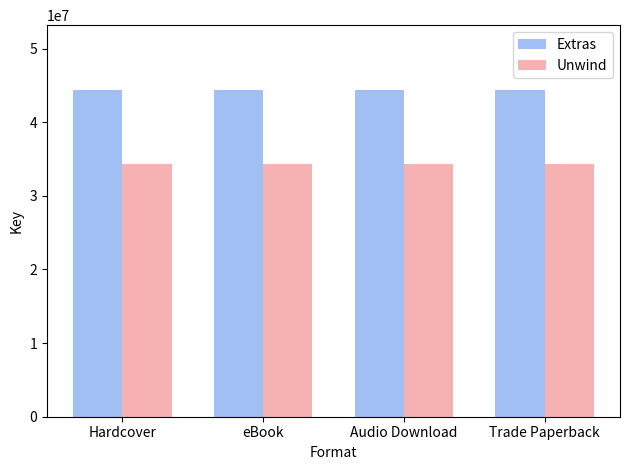

What is the label of the 3rd bar from the right?

eBook